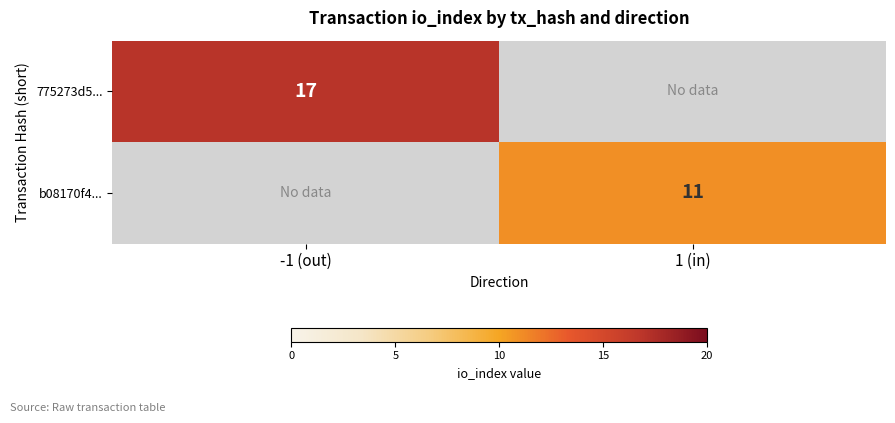

The 775273d5... series shows 24 at -1 (out). True or false?

False